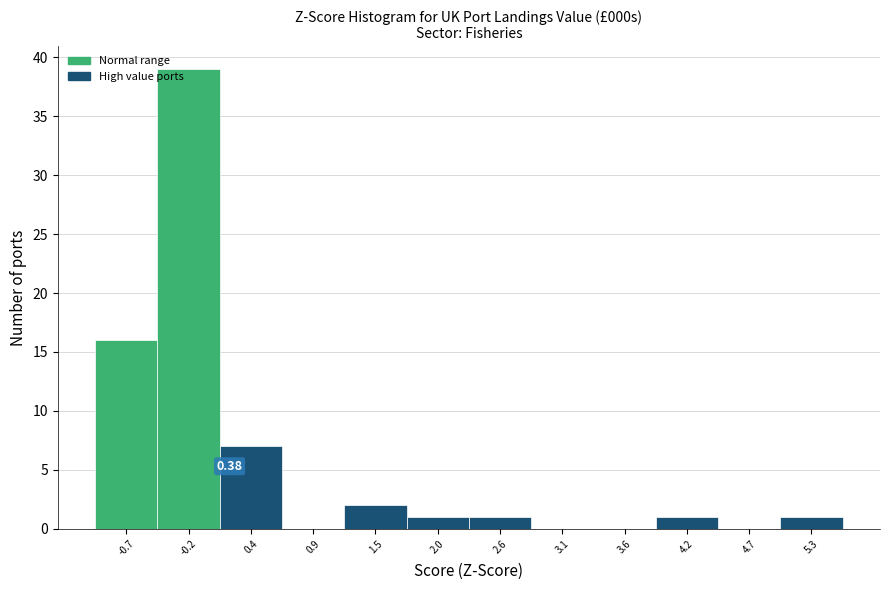

Over which range of the x-axis is the bar tallest?

-0.4 to 0.1